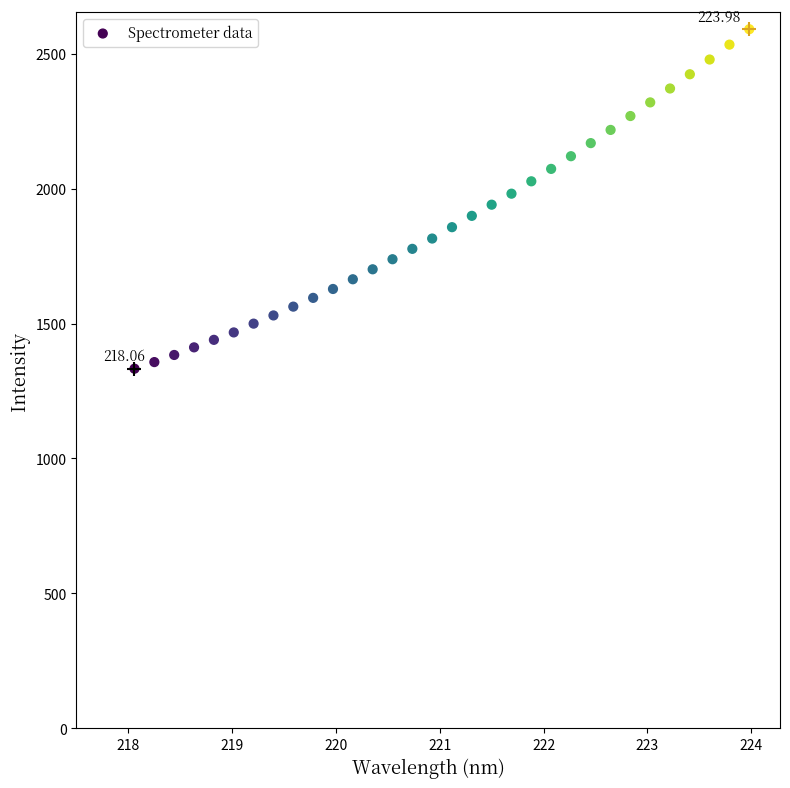

What is the range of Y values (max minus min)?

1258.0